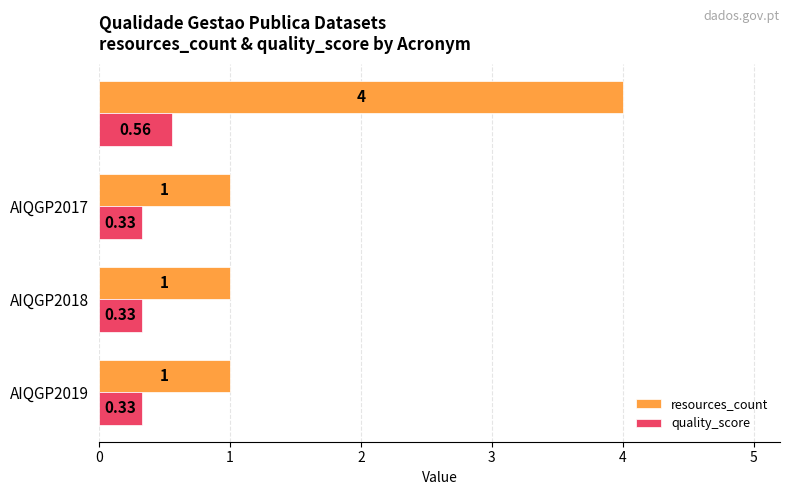

Which series has the largest total across all categories?

resources_count